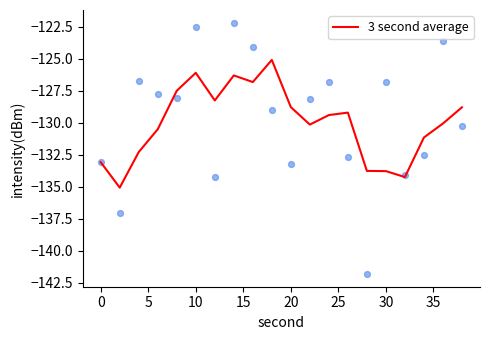

Is it true that 3 second average equals -126.1 at 10?

True